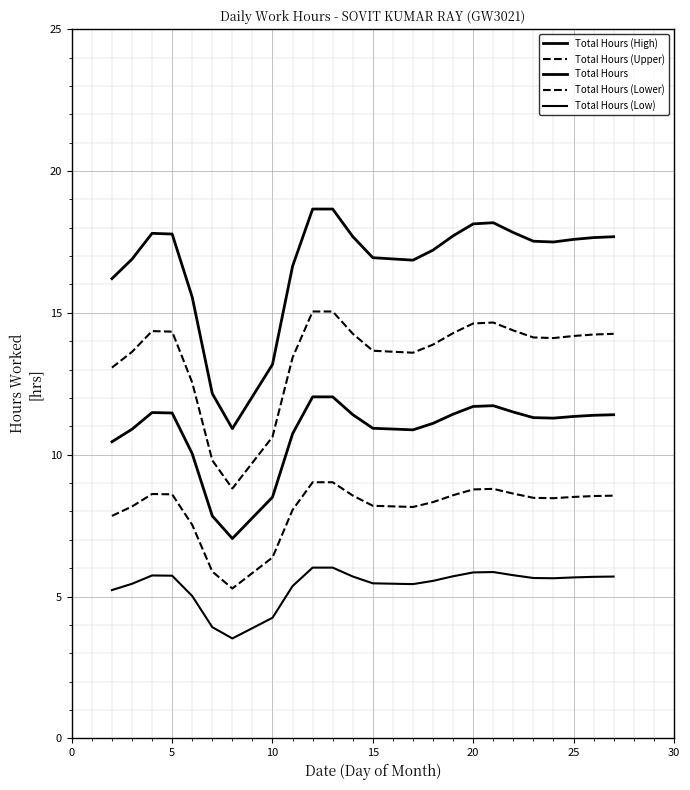

Is this an area chart (filled region under the line)?

No